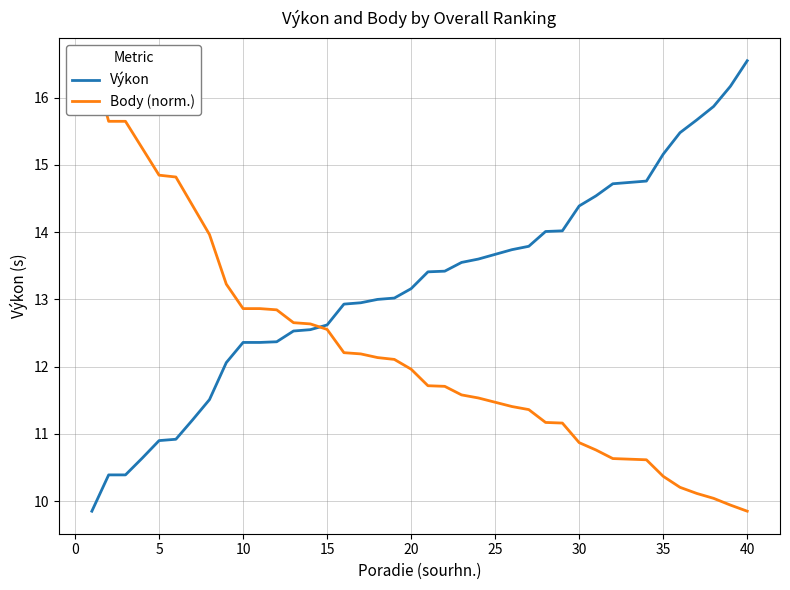

The Výkon series shows 26.1 at 35. True or false?

False